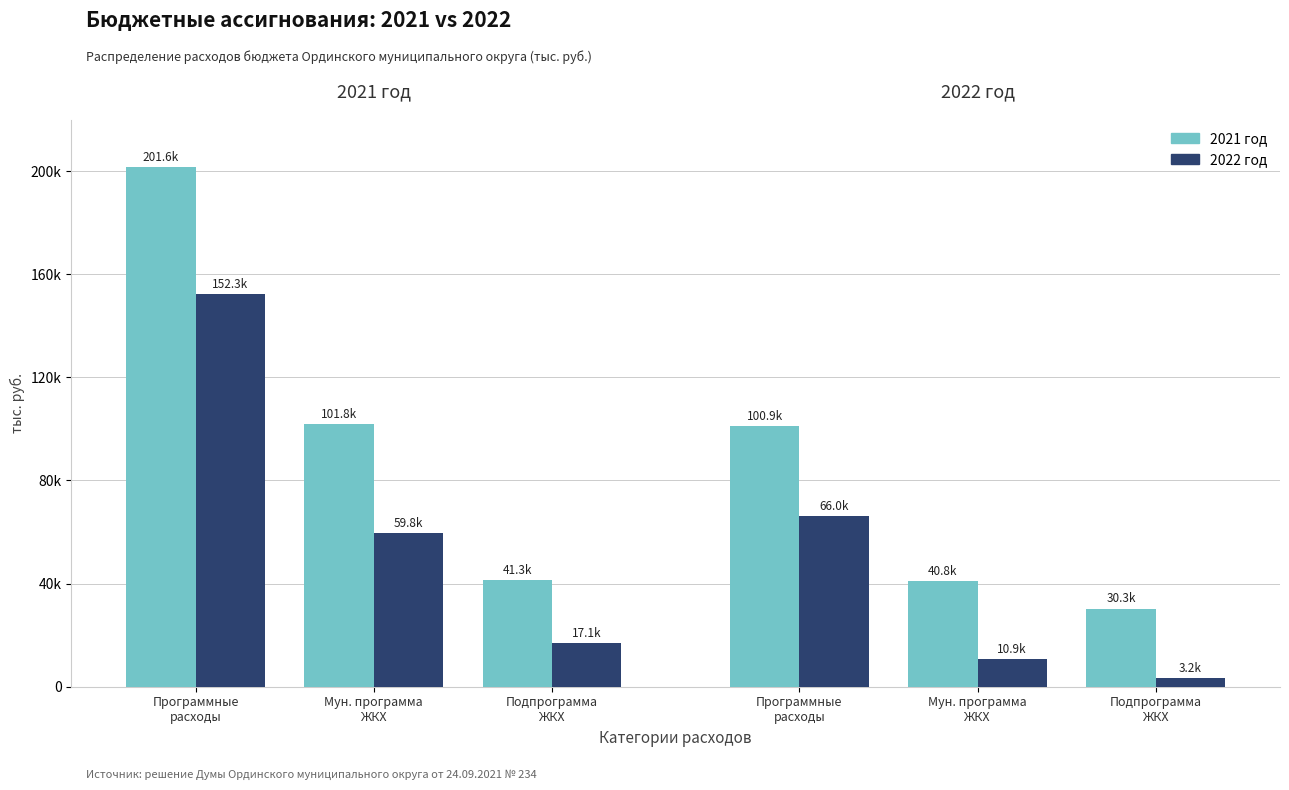

What is the value of the 2021 год bar at the 2nd from the left?

101789.5